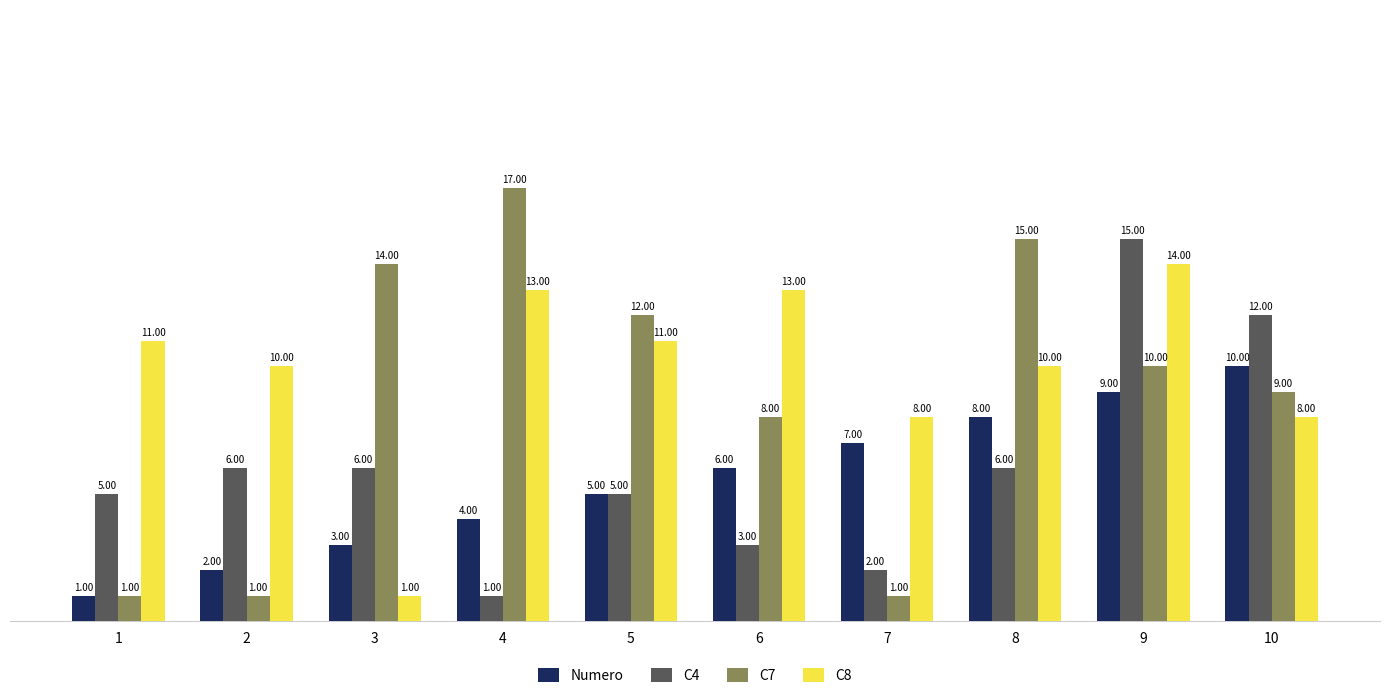

Is the value of Numero at 7 greater than the value of C7 at 7?

Yes